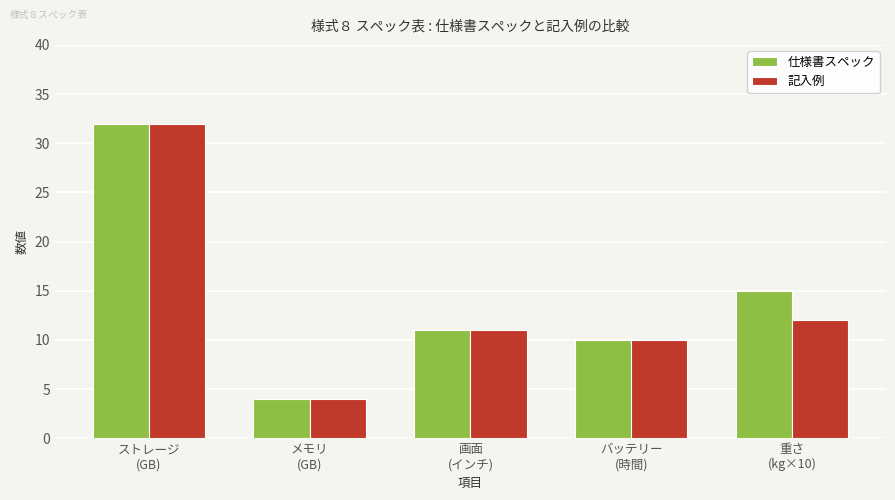

The 仕様書スペック series shows 10 at バッテリー
(時間). True or false?

True